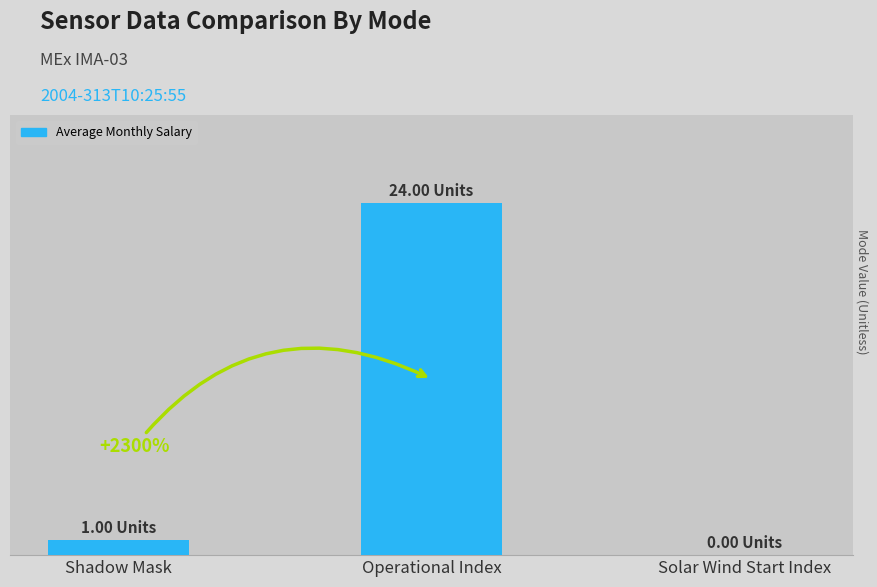

What is the sum of all values?

25